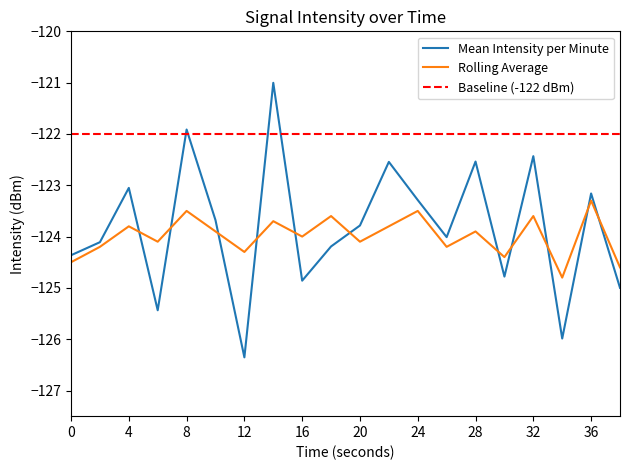

Where is Mean Intensity per Minute nearest to the value -123?

4